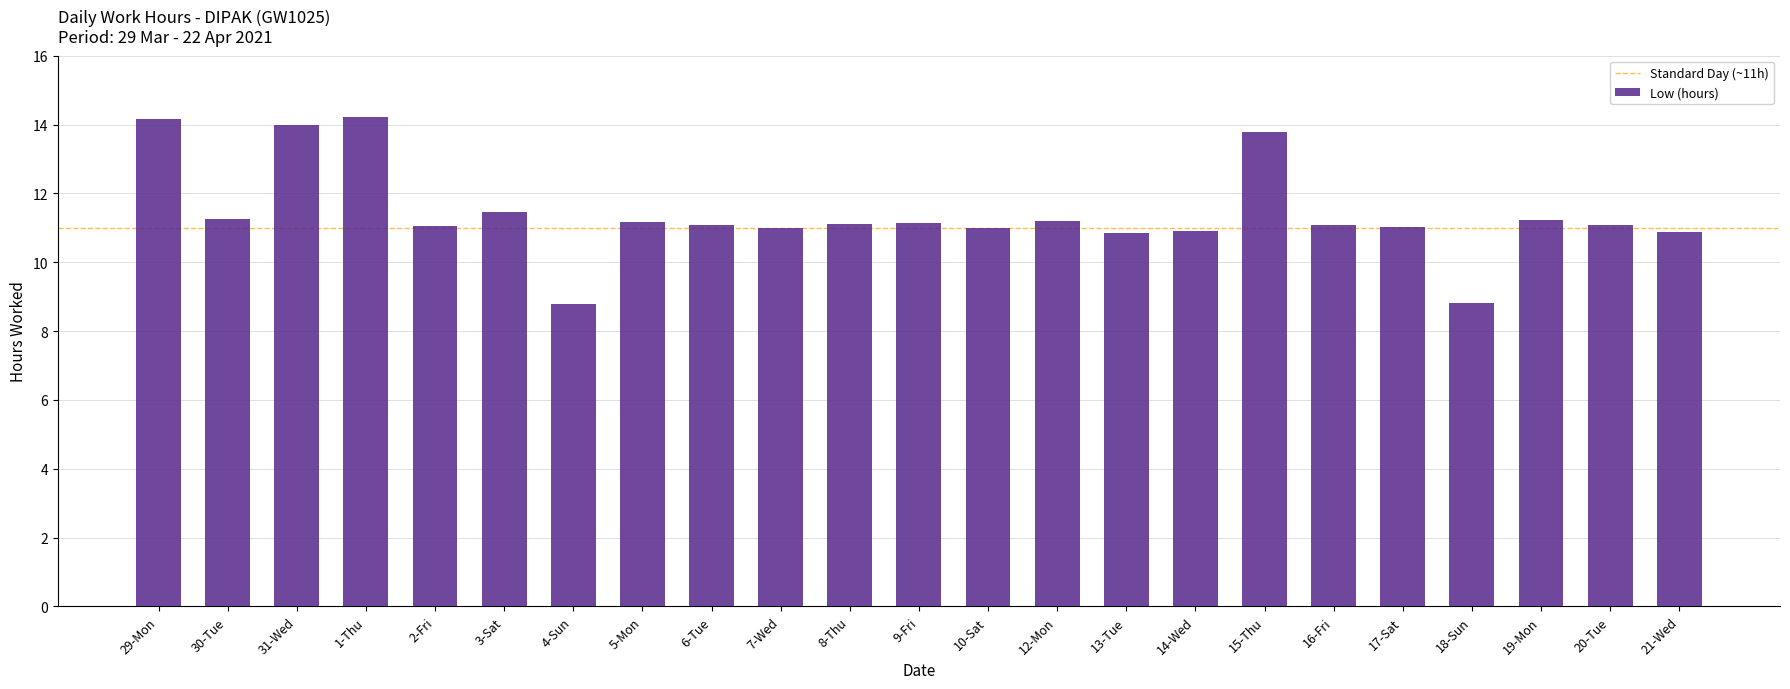

How many distinct data groups are displayed?

1